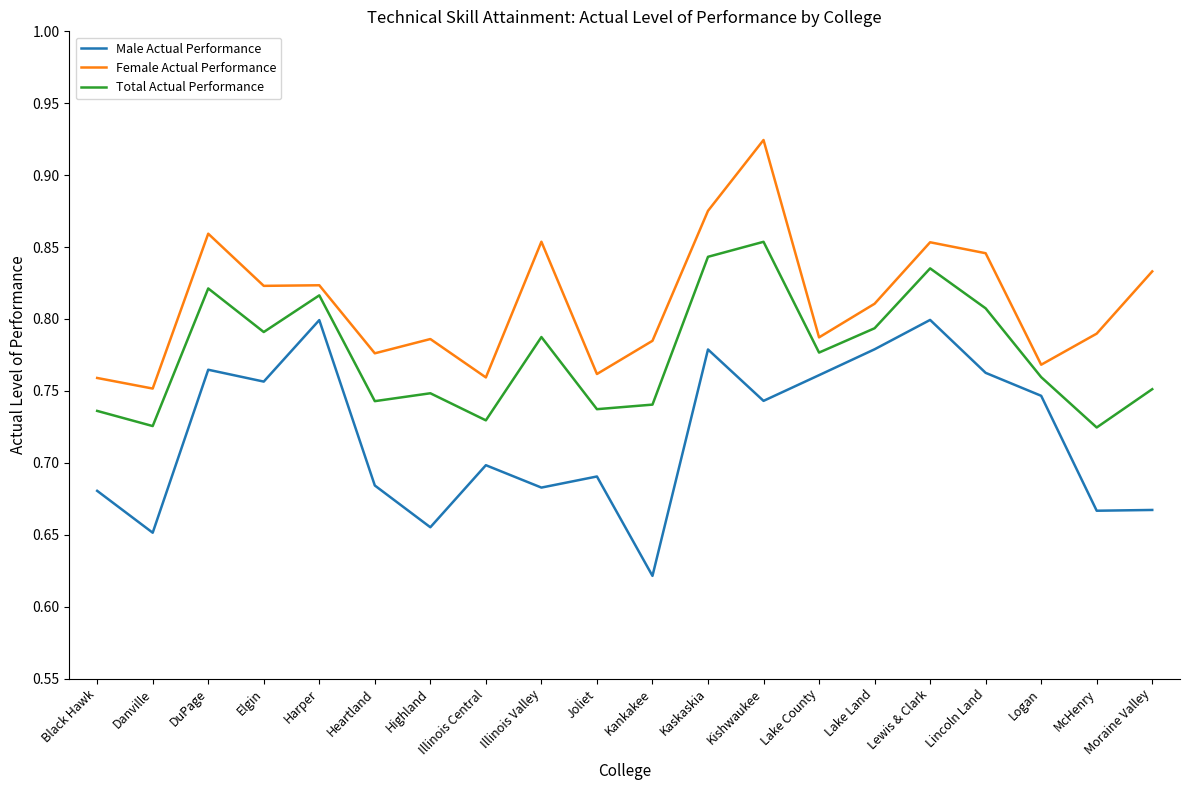

Is this an area chart (filled region under the line)?

No